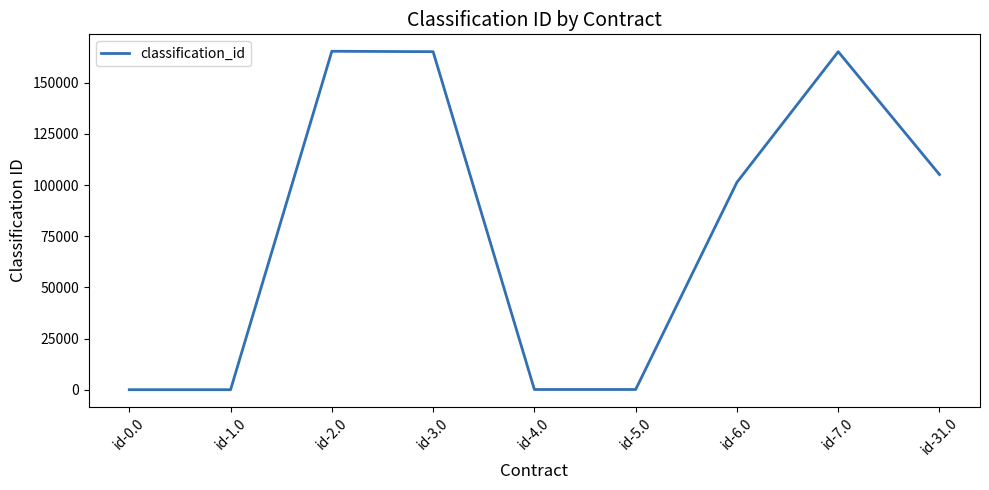

Which has a higher value, id-7.0 or id-1.0?

id-7.0